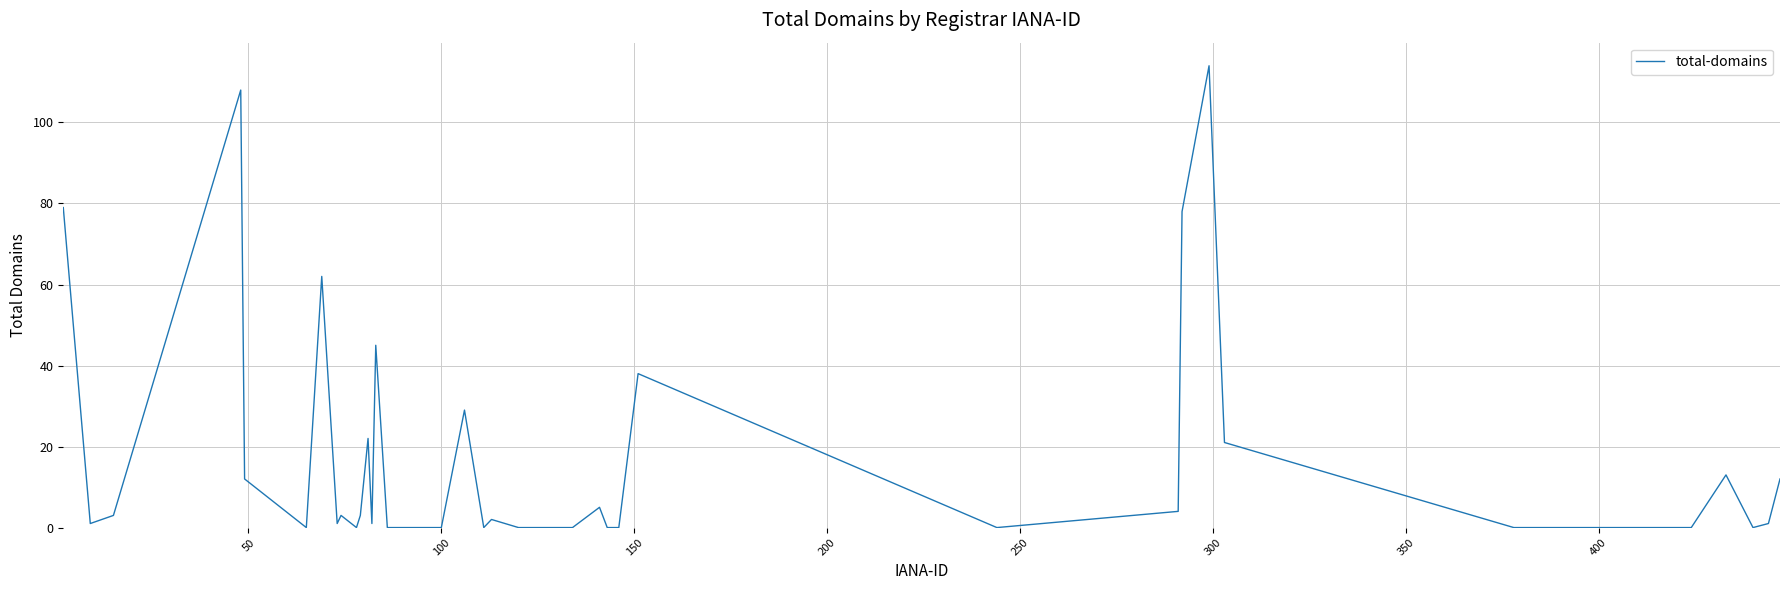

What is the difference between the maximum and minimum values?

114